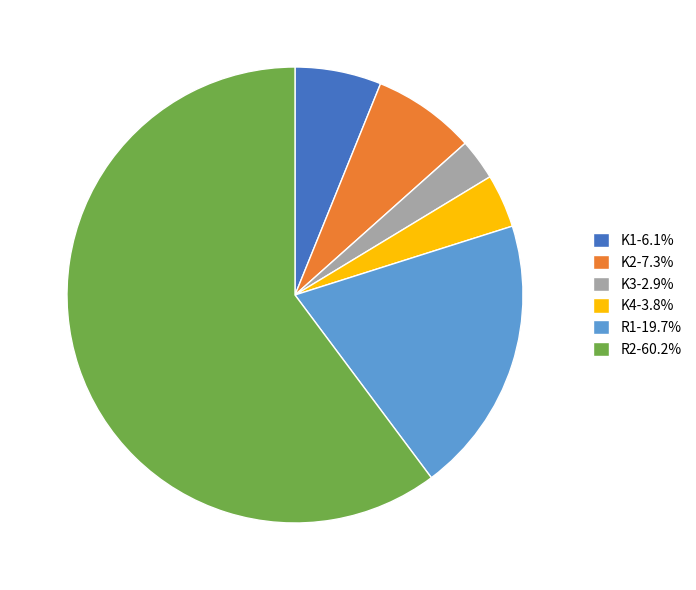

Combined, do R1-19.7% and K2-7.3% account for over 50%?

No